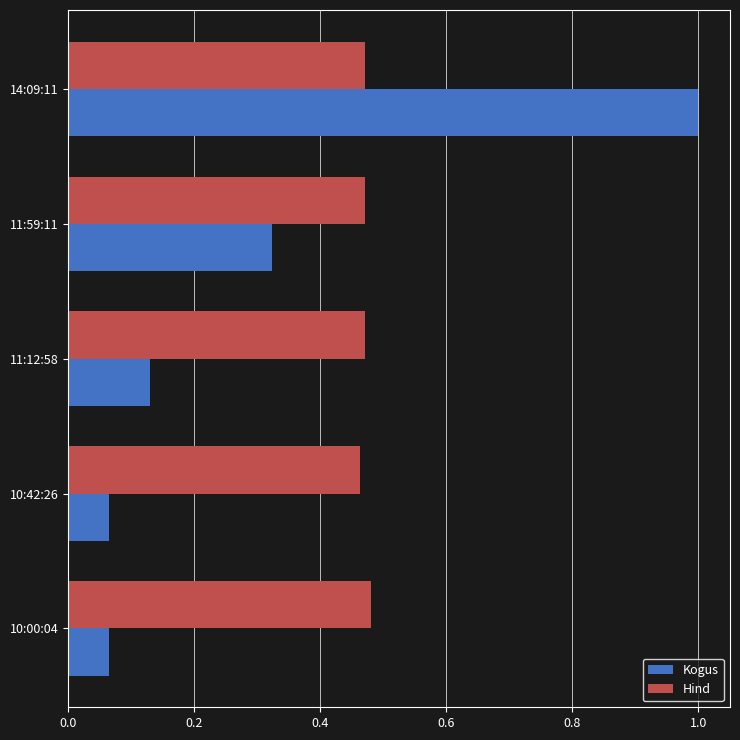

The value of Kogus at 14:09:11 is 0.4. True or false?

False